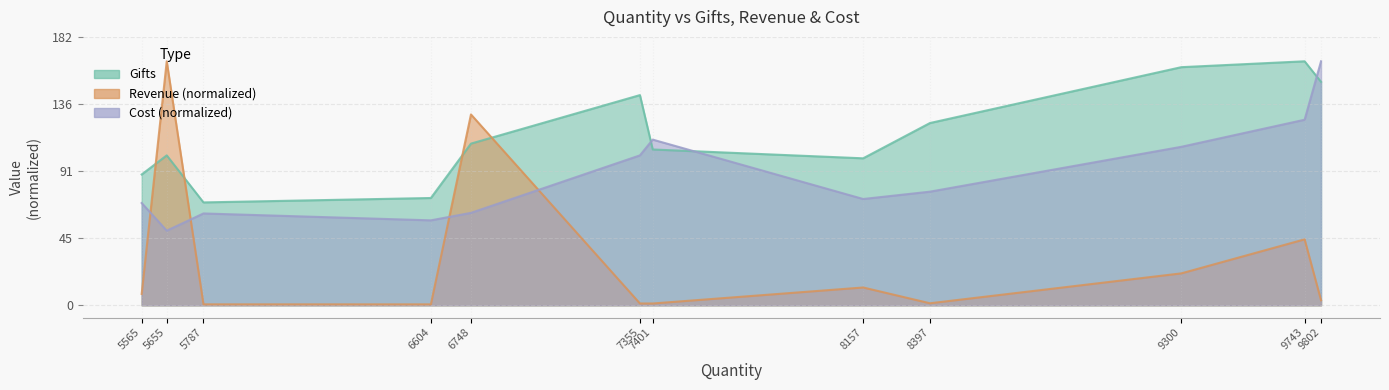

How many intersections are there between Cost and Gifts?

3